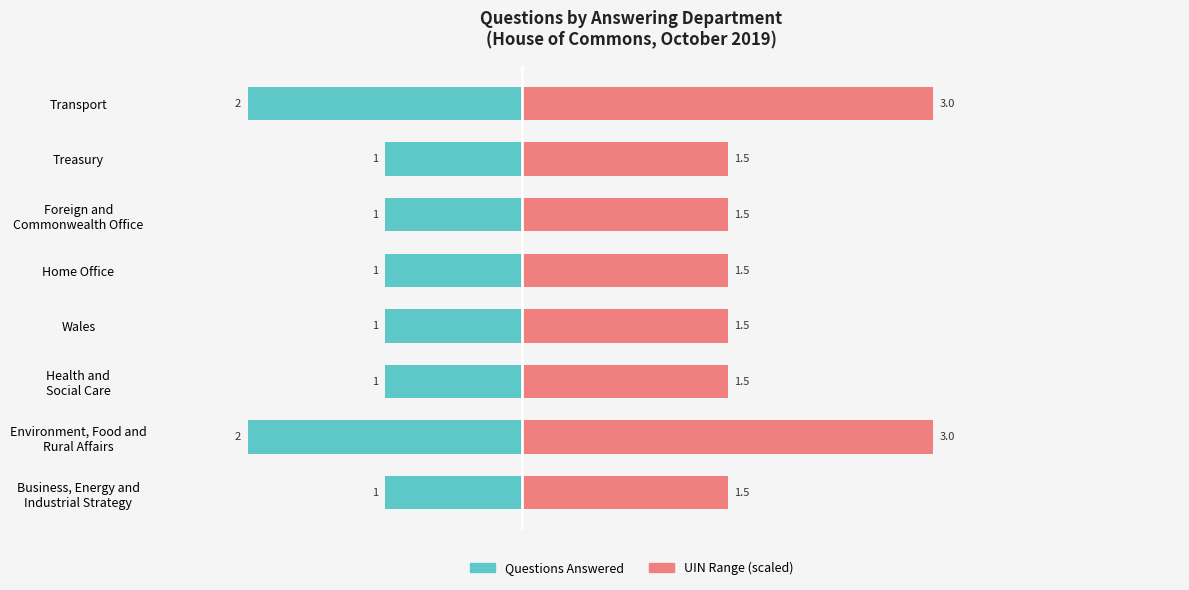

What is the approximate value of Questions Answered at Wales?

-1.0